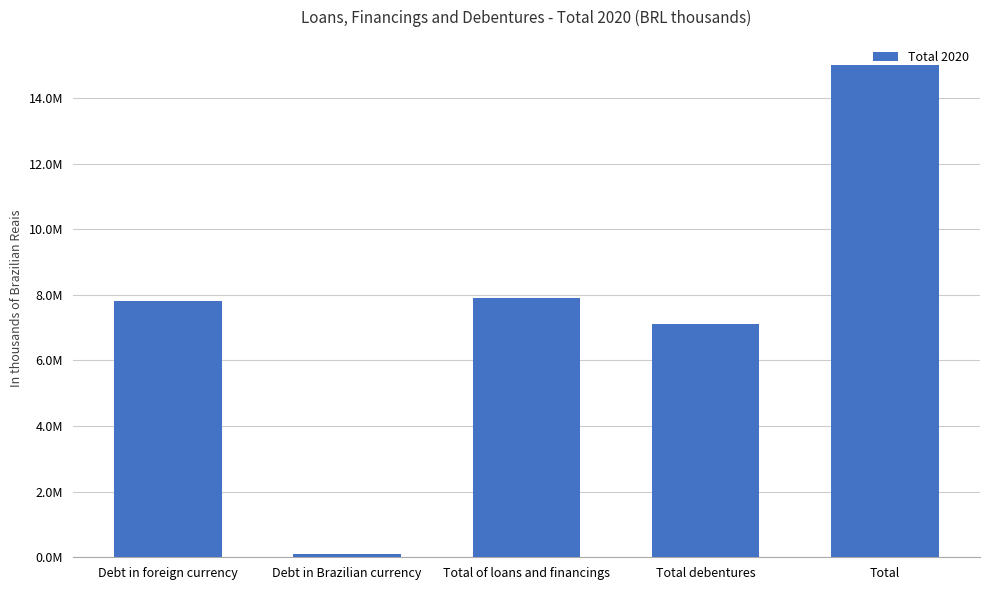

Are the bars grouped side by side (vs. stacked)?

No